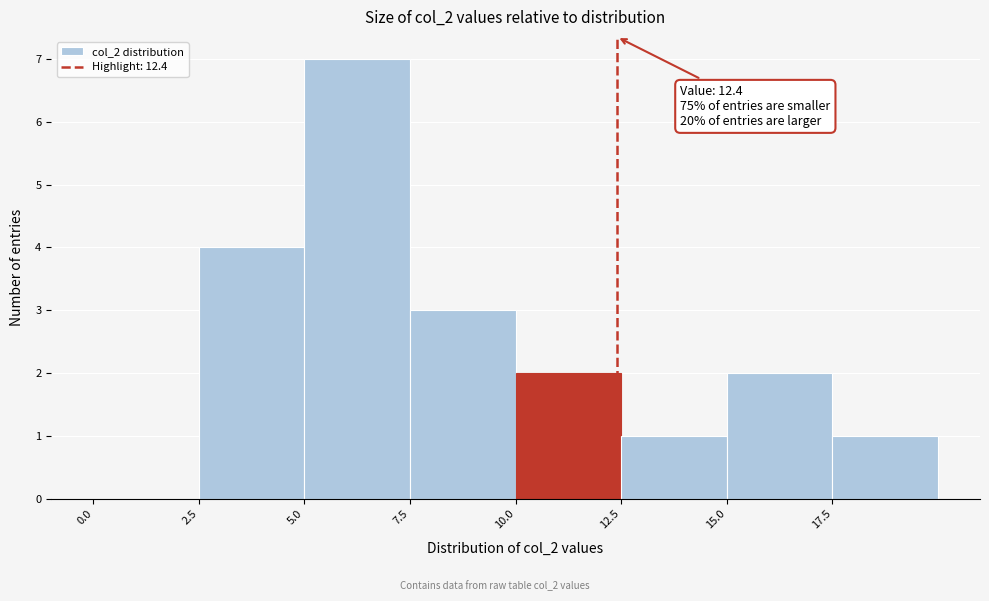

Which range on the x-axis has the tallest bar?

5.0 to 7.5